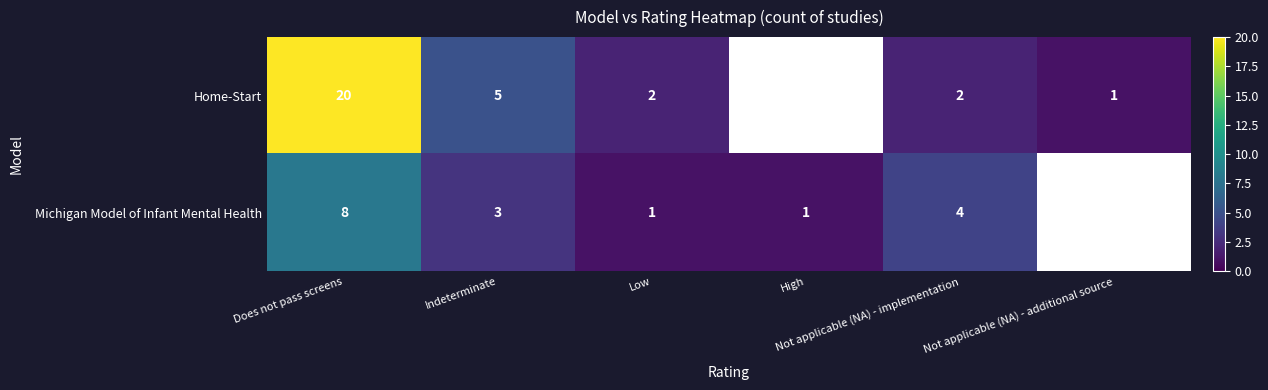

List the series in order of their peak value, lowest first.

Michigan Model of Infant Mental Health, Home-Start